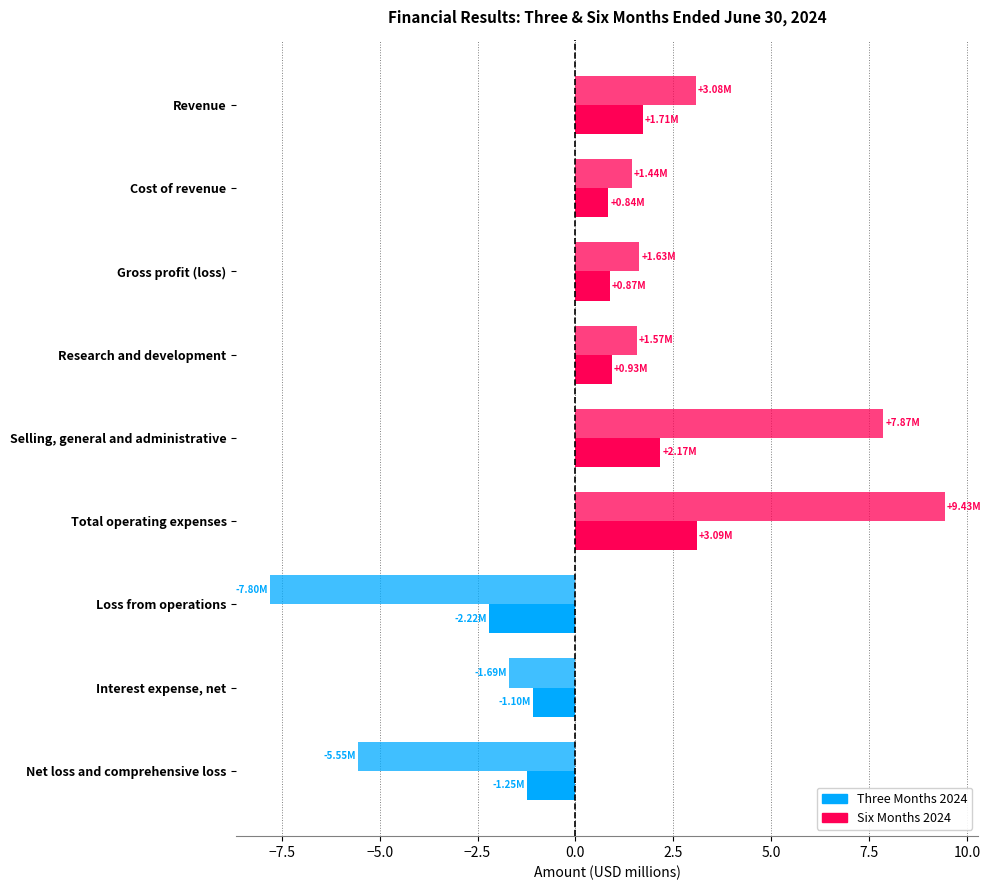

How many values in the Six Months 2024 series are below 1?

3